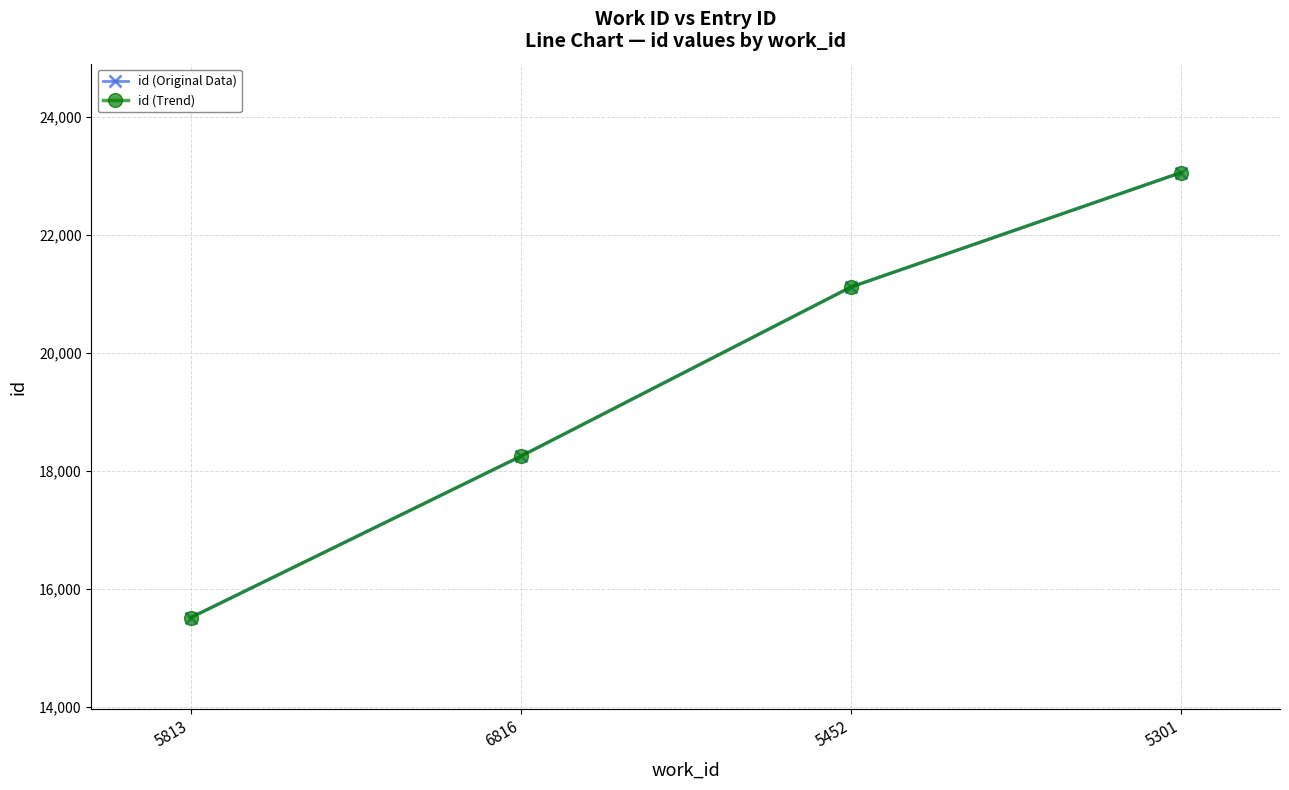

What is the sum of all id (Trend) values?

77928